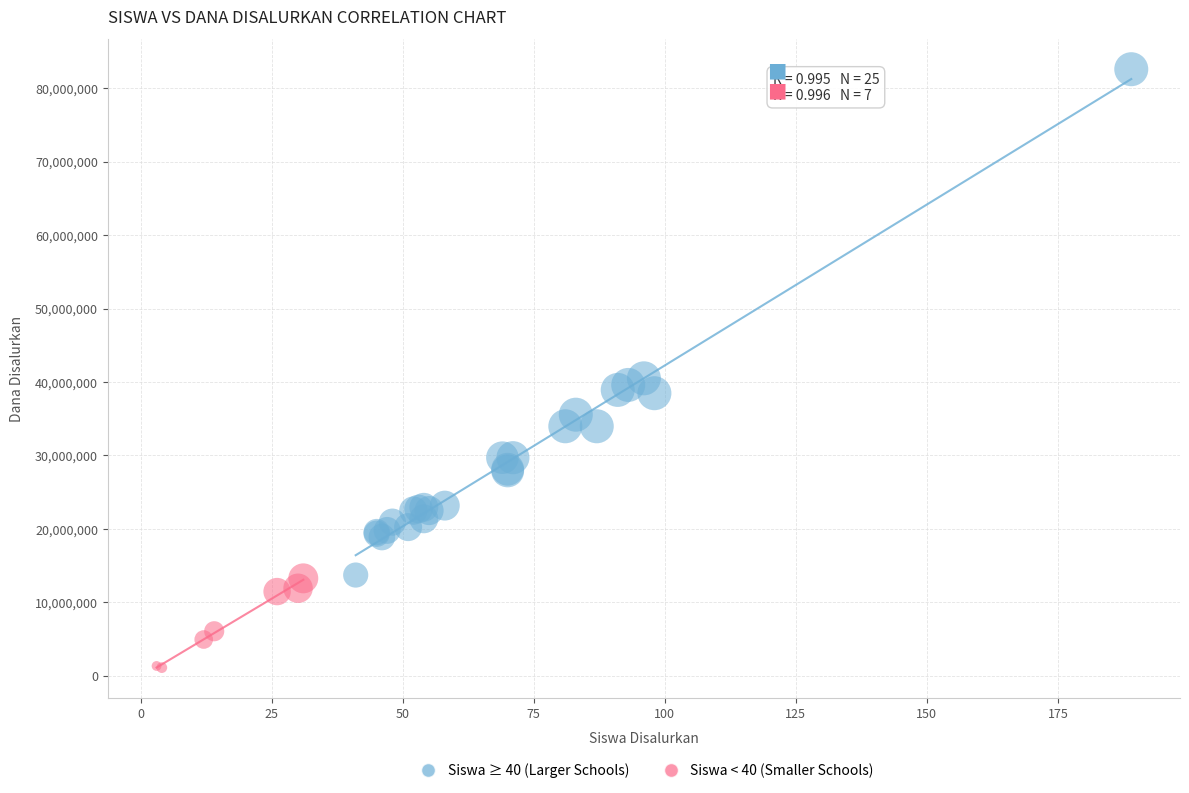

Which series has the largest Y range (max minus min)?

Siswa ≥ 40 (Larger Schools)